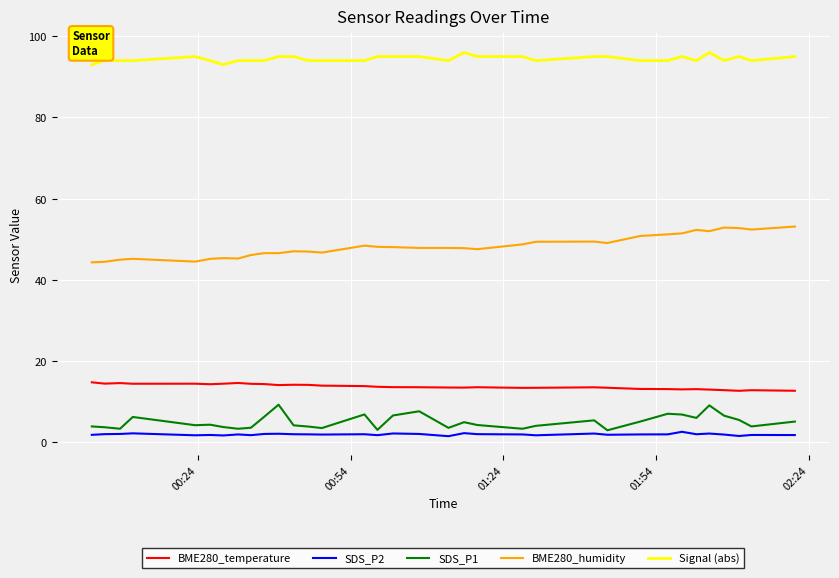

Is this an area chart (filled region under the line)?

No